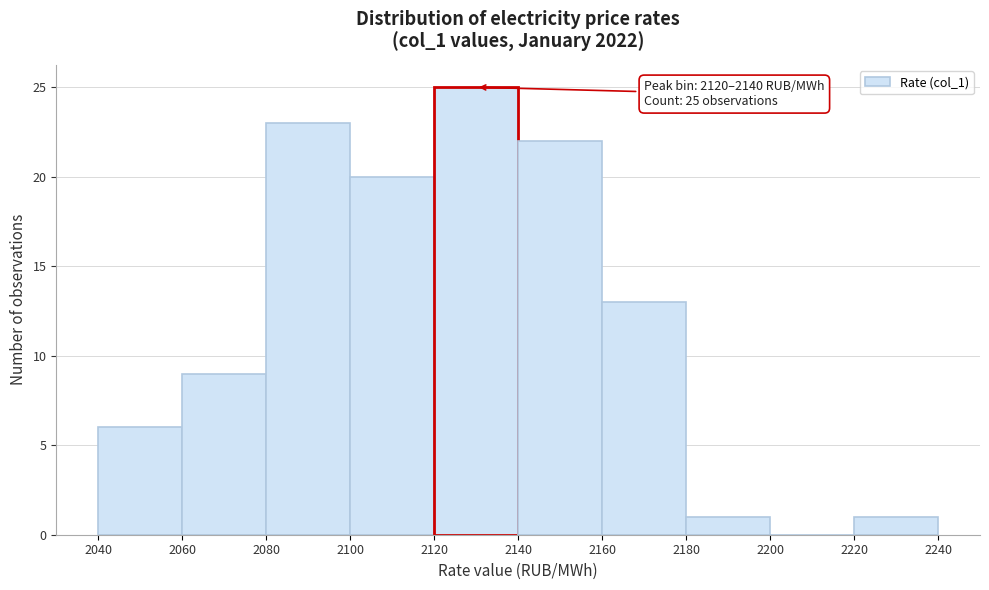

Which range on the x-axis has the tallest bar?

2120 to 2140